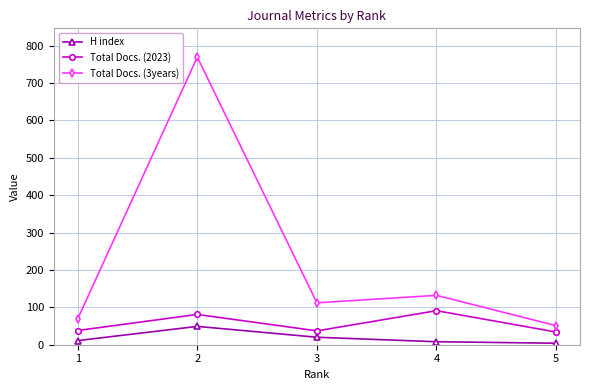

The Total Docs. (2023) series shows 34 at 5. True or false?

True